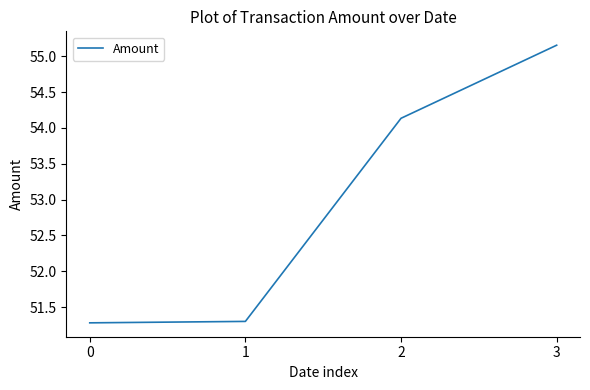

Read the value at 0.

51.3